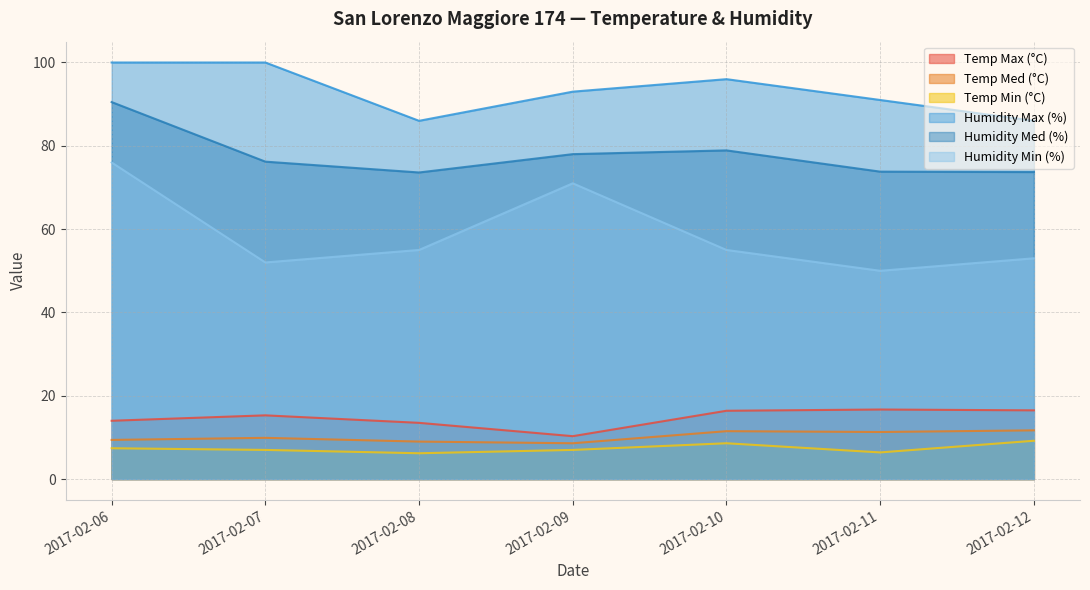

What are all the series names shown in the legend?

Temp Max (°C), Temp Med (°C), Temp Min (°C), Humidity Max (%), Humidity Med (%), Humidity Min (%)